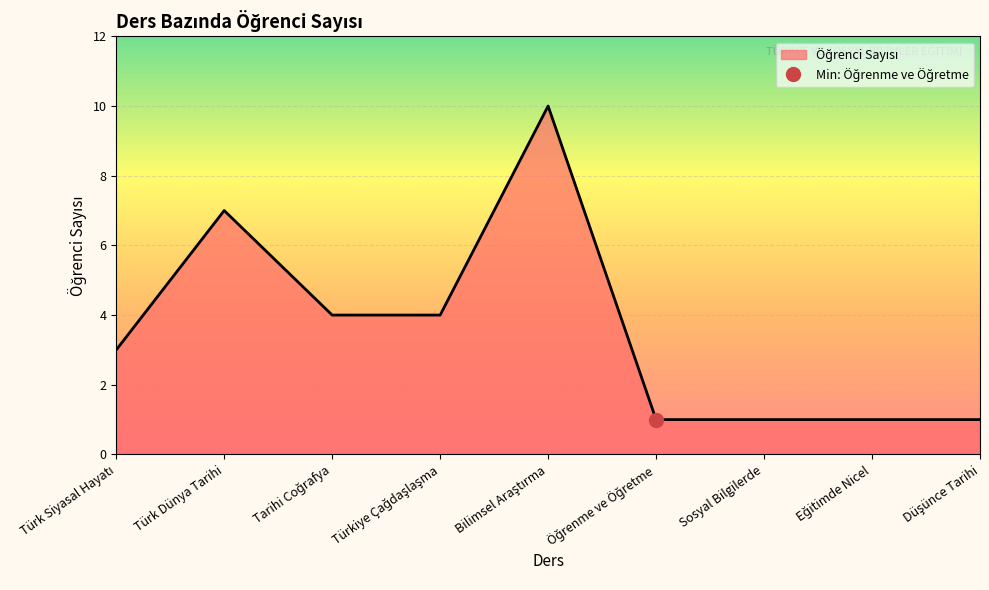

The value at Sosyal Bilgilerde is 2. True or false?

False